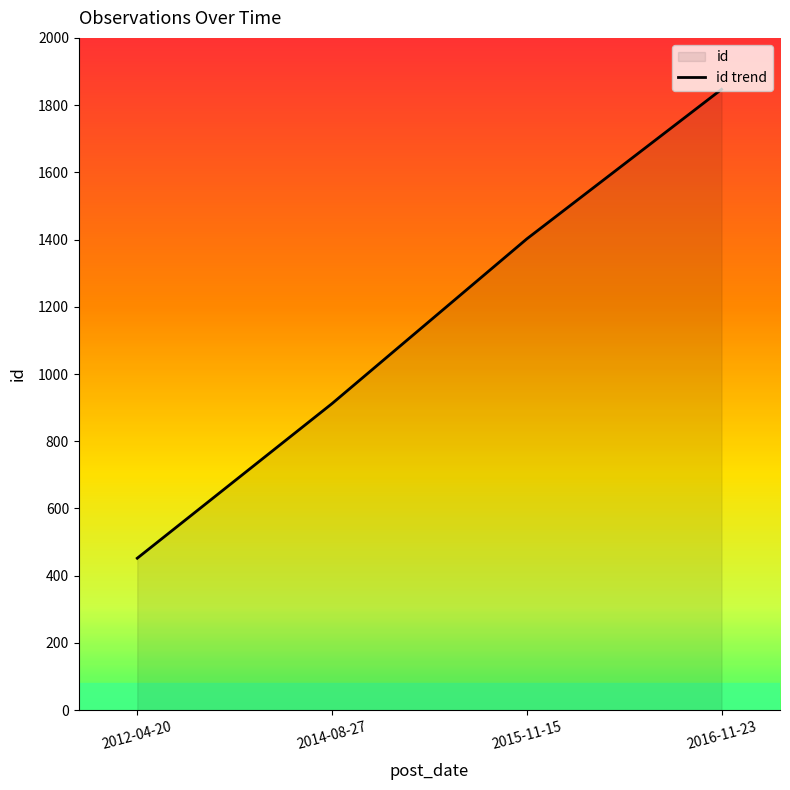

What value does the data have at 2015-11-15?

1402